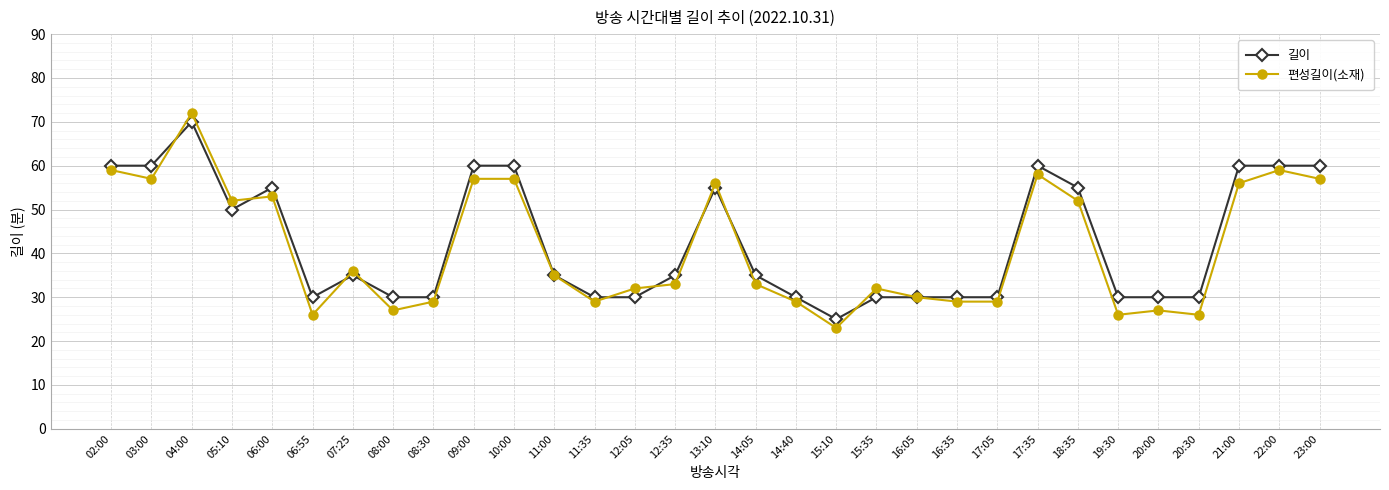

What is the sum of the 길이 values at 05:10 and 12:05?

80